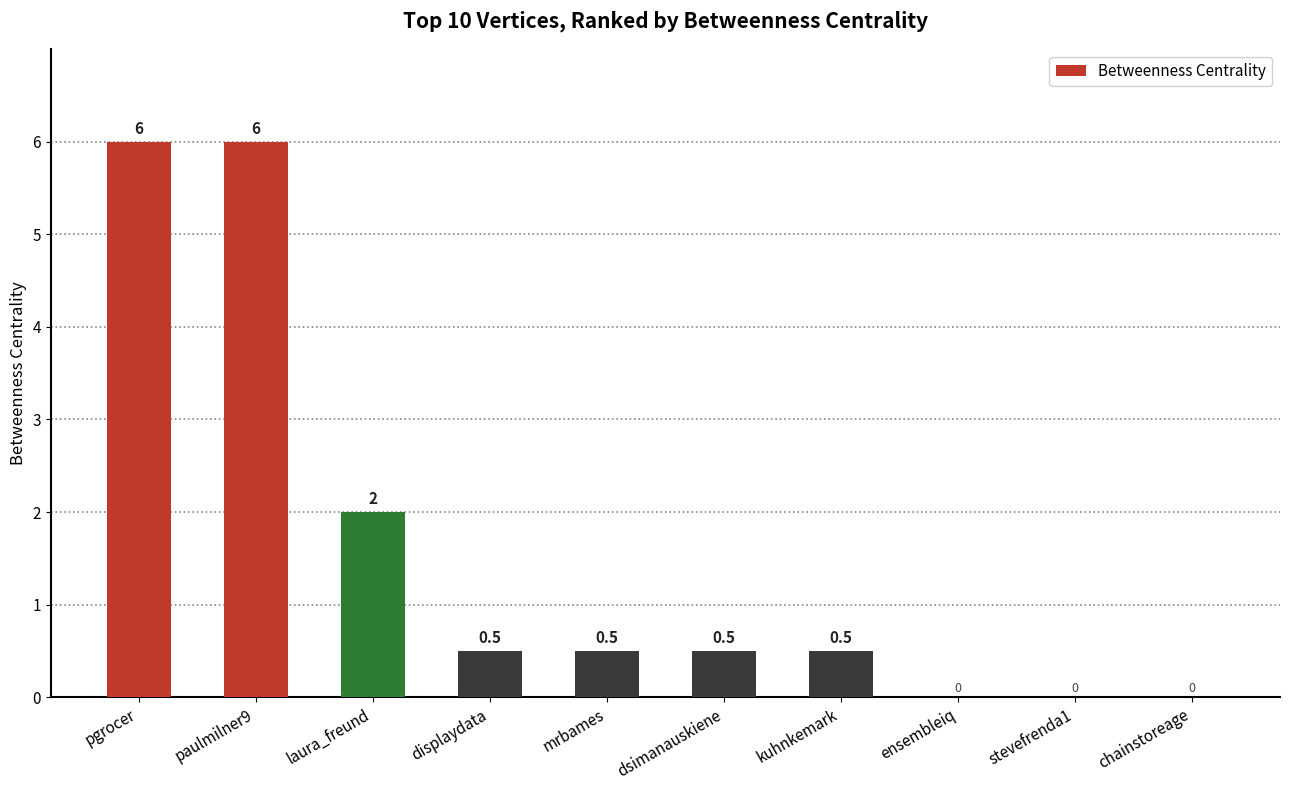

Reading right to left, transcribe all the data shown in this chart.

0.0	0.0	0.0	0.5	0.5	0.5	0.5	2.0	6.0	6.0